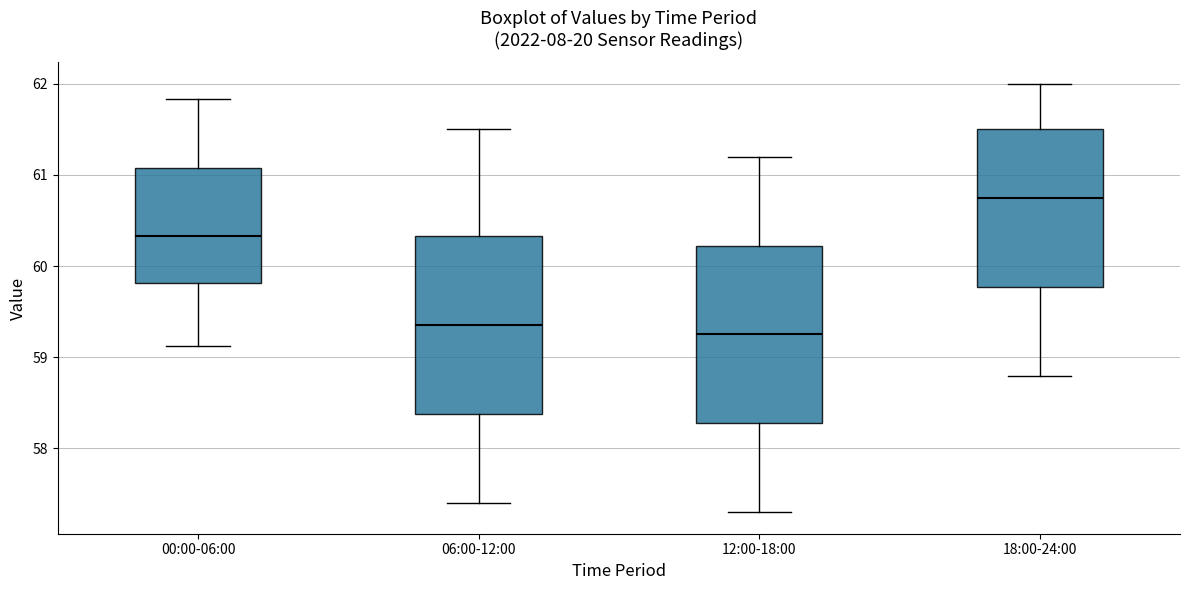

Which box has the highest median line?

18:00-24:00